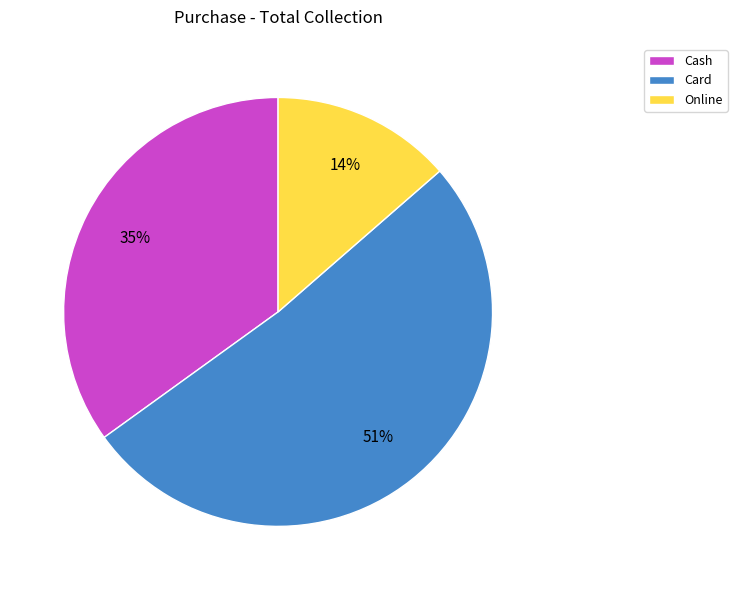

Between Card and Cash, which is larger?

Card